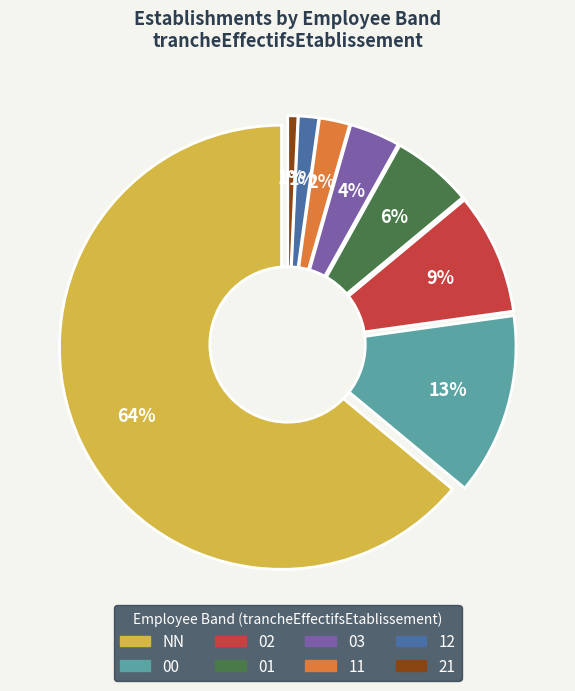

Which category has the smallest portion of the pie?

21